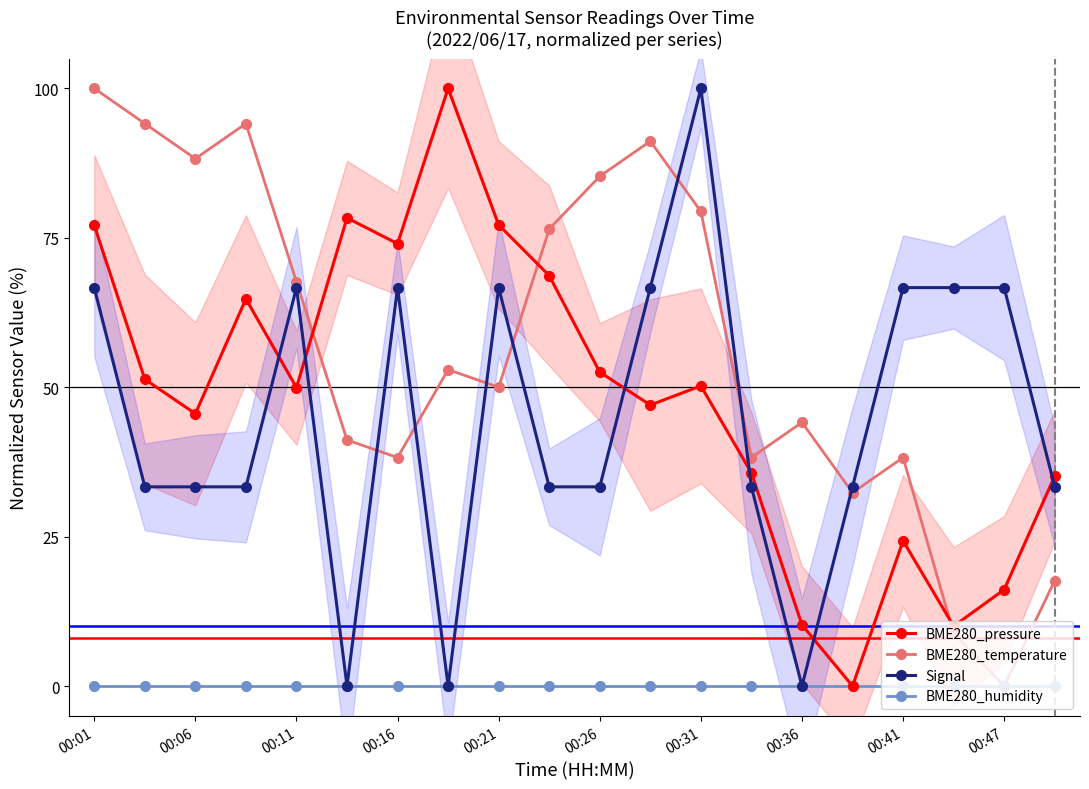

Which series has the widest spread of values?

BME280_pressure